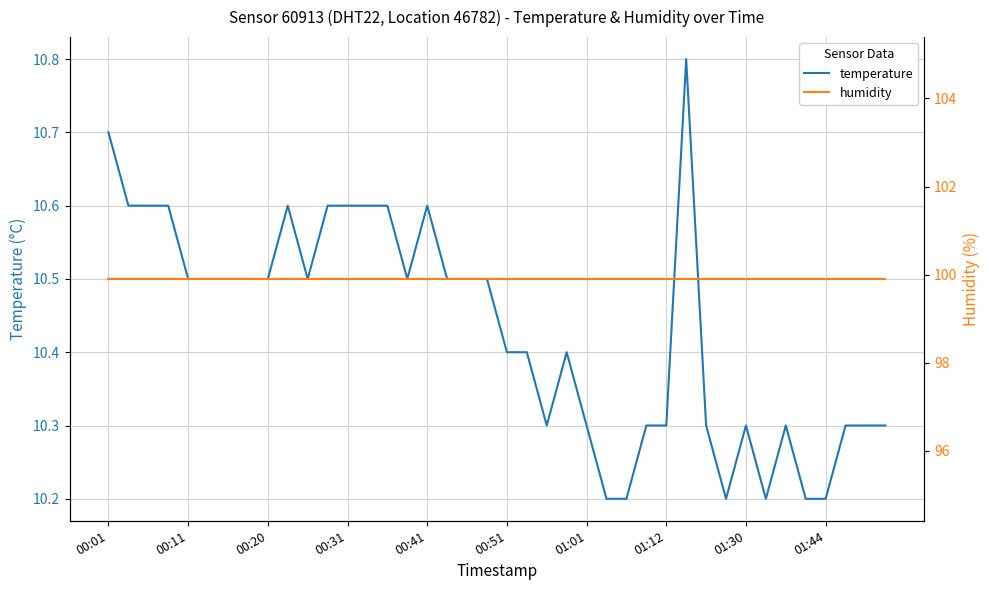

What position from the left is 00:01?

1